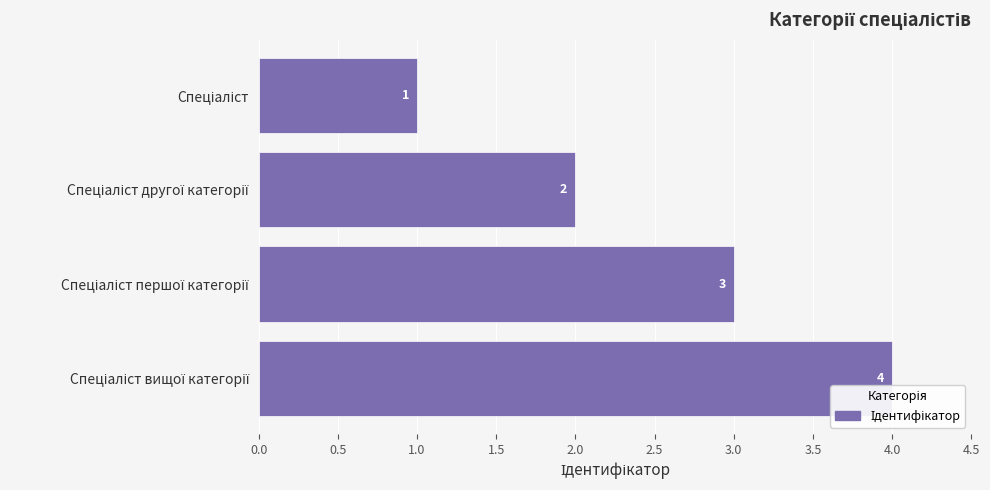

What is the value of the 1st bar from the top?

1